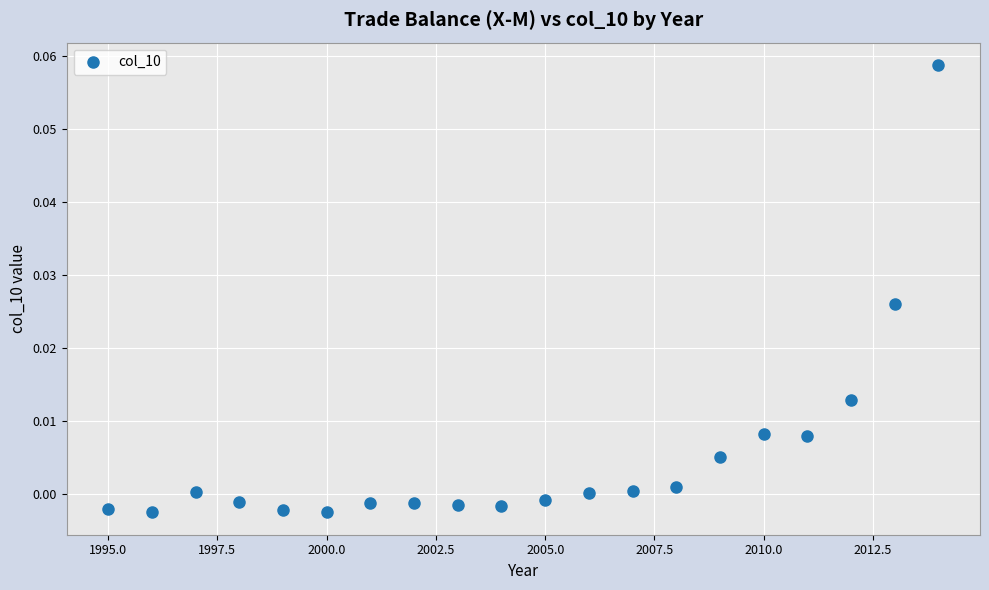

What is the range of X values (max minus min)?

19.0